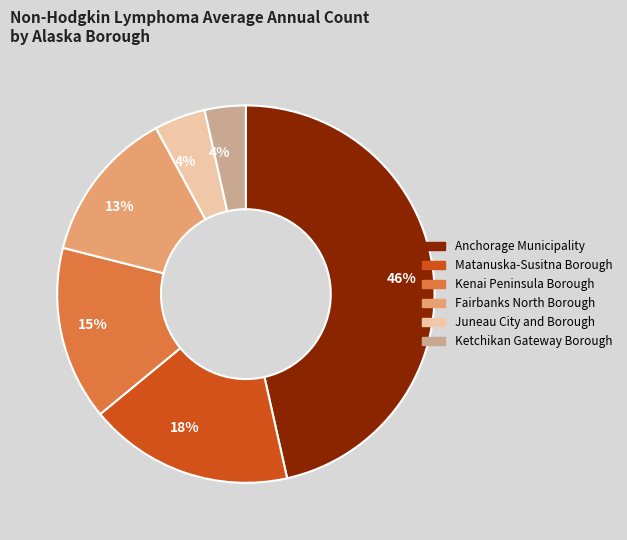

Does Kenai Peninsula Borough represent more than half of the total?

No